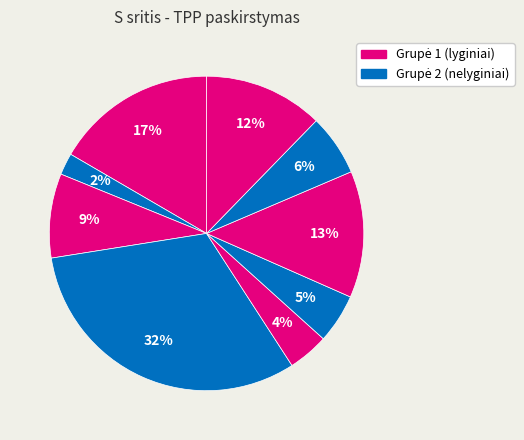

How many segments does this pie chart have?

9